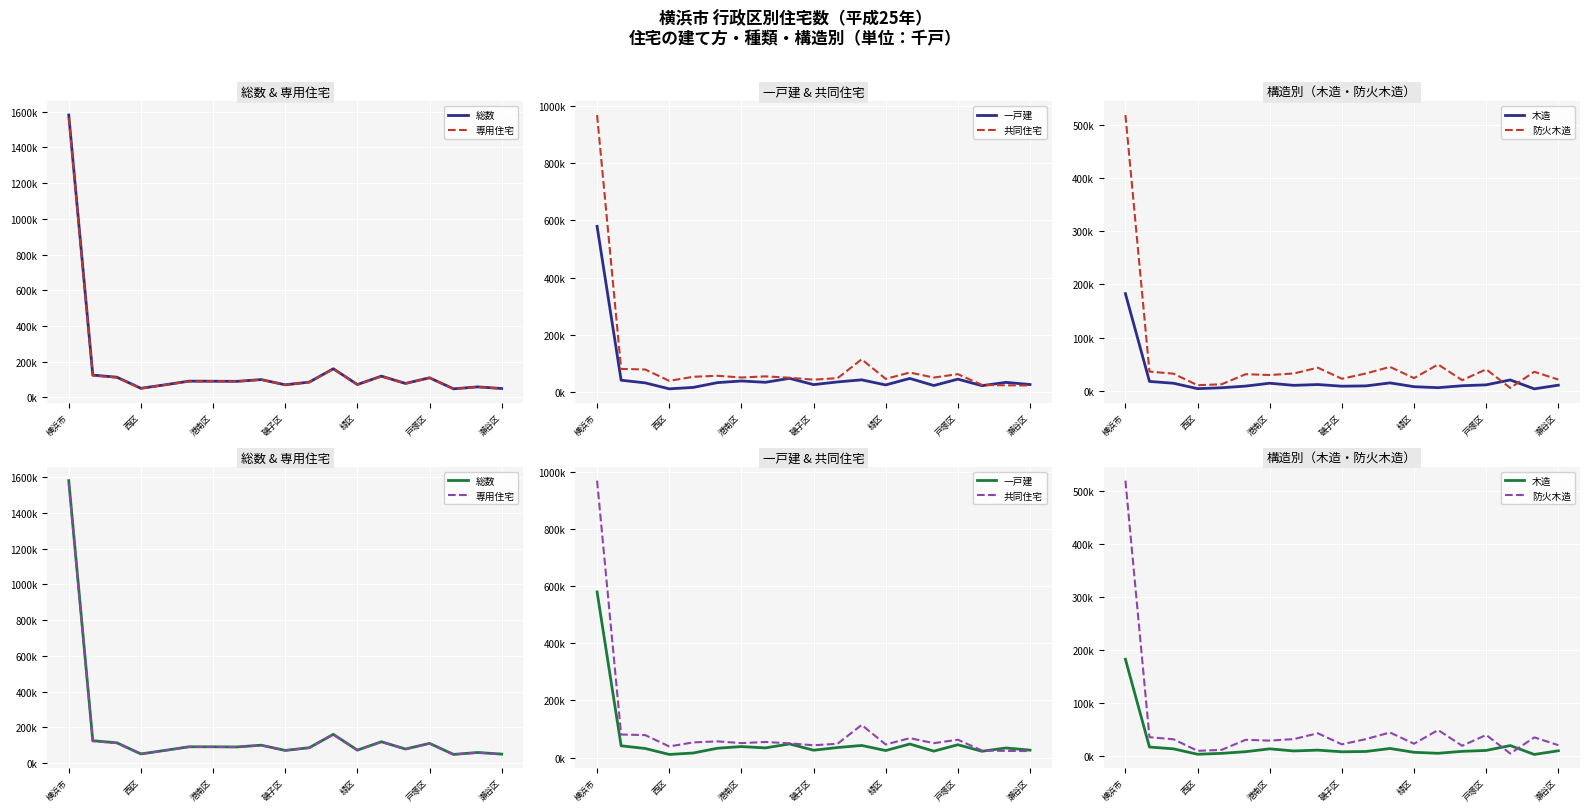

What are all the series names shown in the legend?

総数, 専用住宅, 一戸建, 共同住宅, 木造, 防火木造